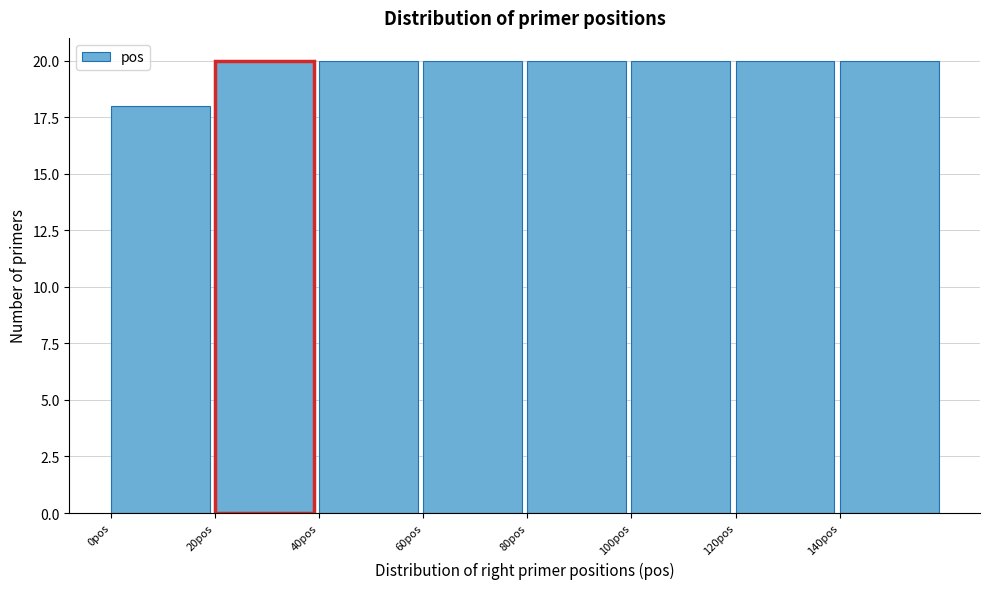

Reading left to right, transcribe this chart: for each bar, give the range it covers on the x-axis and its height. The values are not printed on the chart, so give them approximately, as read against the axis.

0 to 20: 18
20 to 40: 20
40 to 60: 20
60 to 80: 20
80 to 100: 20
100 to 120: 20
120 to 140: 20
140 to 160: 20